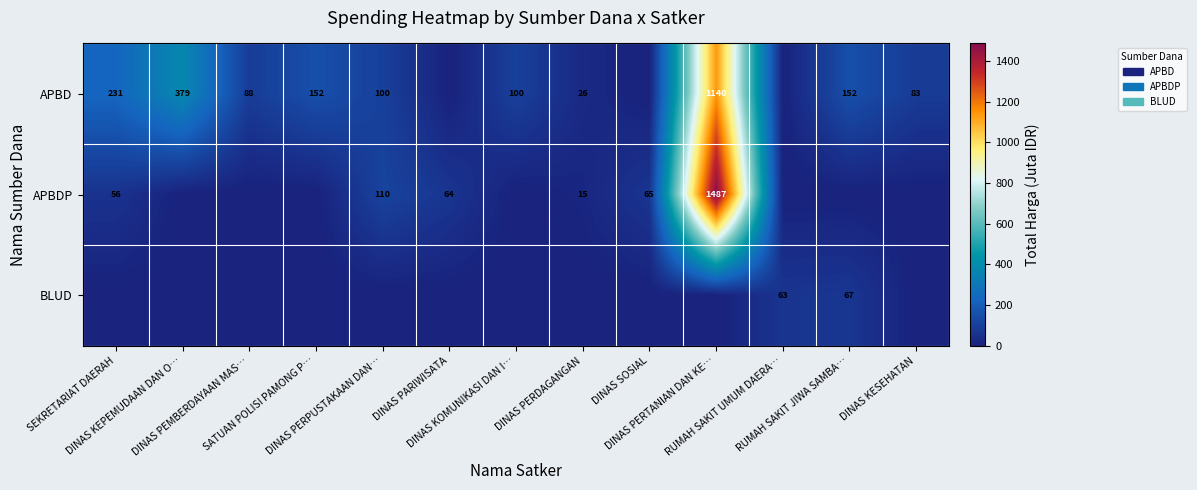

True or false: APBD has a value of 83.1 at DINAS KESEHATAN.

True